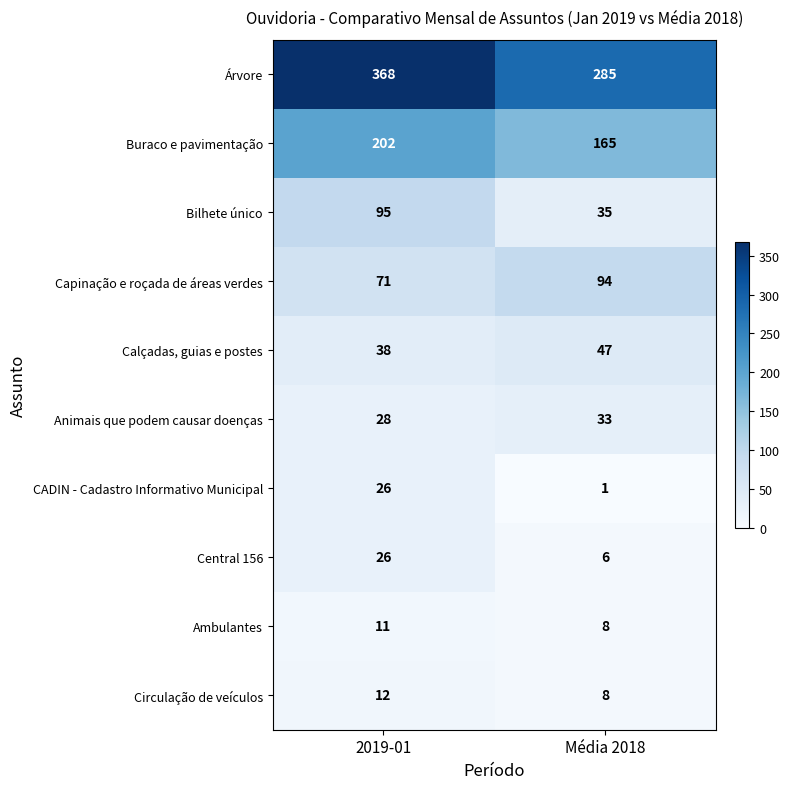

Reading right to left, list all the values displayed in this chart.

Árvore: Média 2018=285	2019-01=368
Buraco e pavimentação: Média 2018=165	2019-01=202
Bilhete único: Média 2018=35	2019-01=95
Capinação e roçada de áreas verdes: Média 2018=94	2019-01=71
Calçadas, guias e postes: Média 2018=47	2019-01=38
Animais que podem causar doenças: Média 2018=33	2019-01=28
CADIN - Cadastro Informativo Municipal: Média 2018=1	2019-01=26
Central 156: Média 2018=6	2019-01=26
Ambulantes: Média 2018=8	2019-01=11
Circulação de veículos: Média 2018=8	2019-01=12